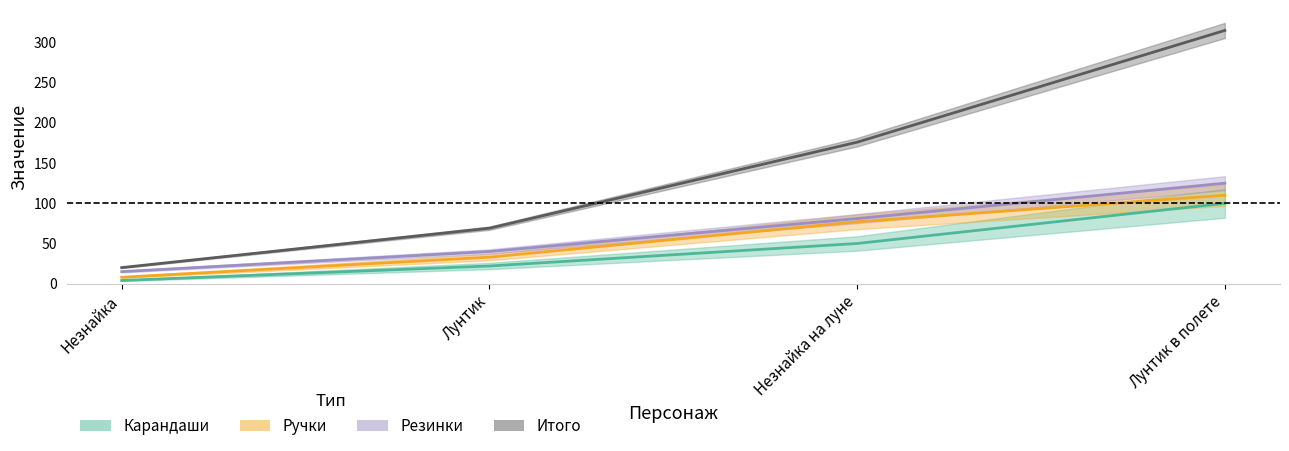

What is the average value of the Итого series?

145